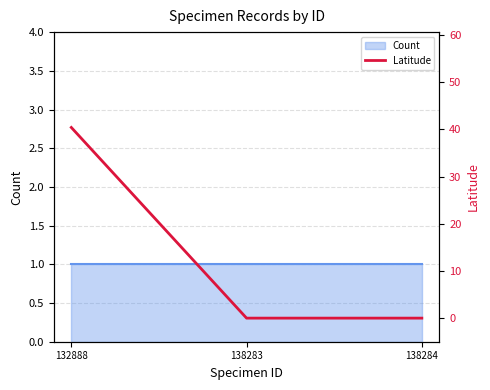

Rank the categories by value from highest to lowest.

132888, 138283, 138284